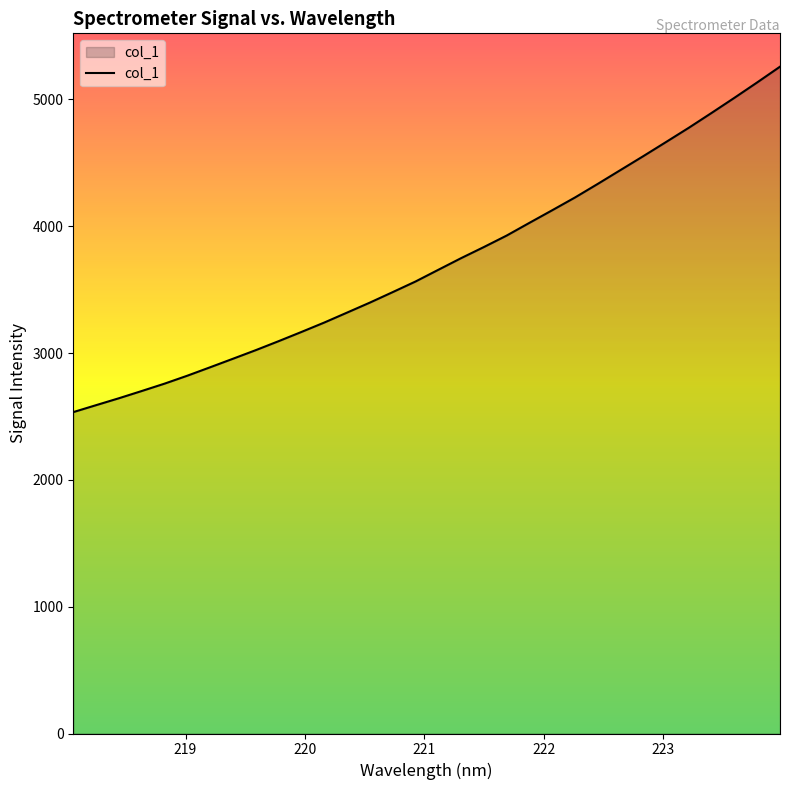

What is the difference between the maximum and minimum values?

2723.7